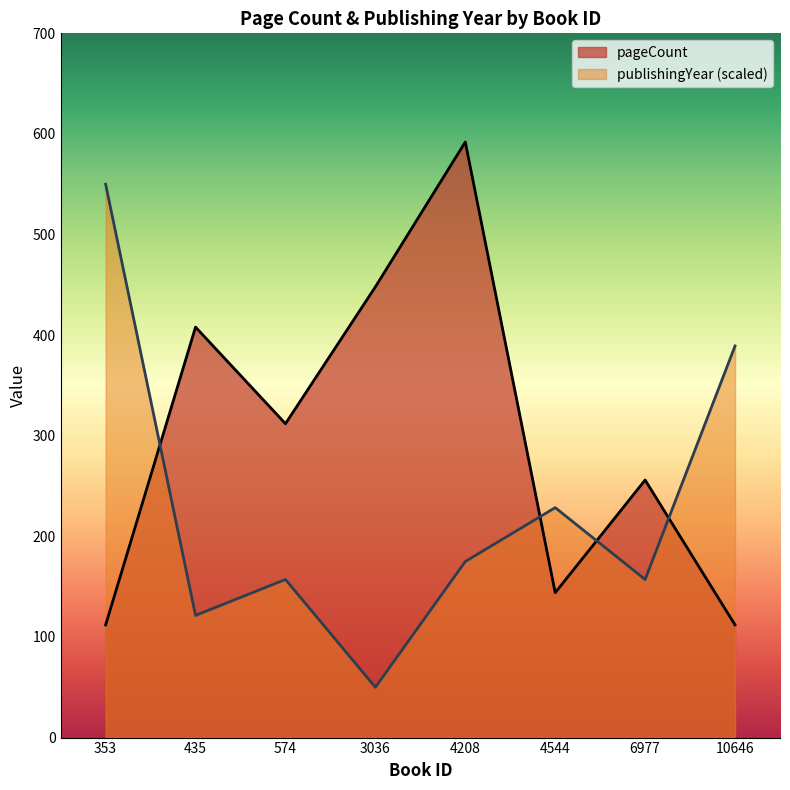

How many values in the publishingYear series are below 175?

4